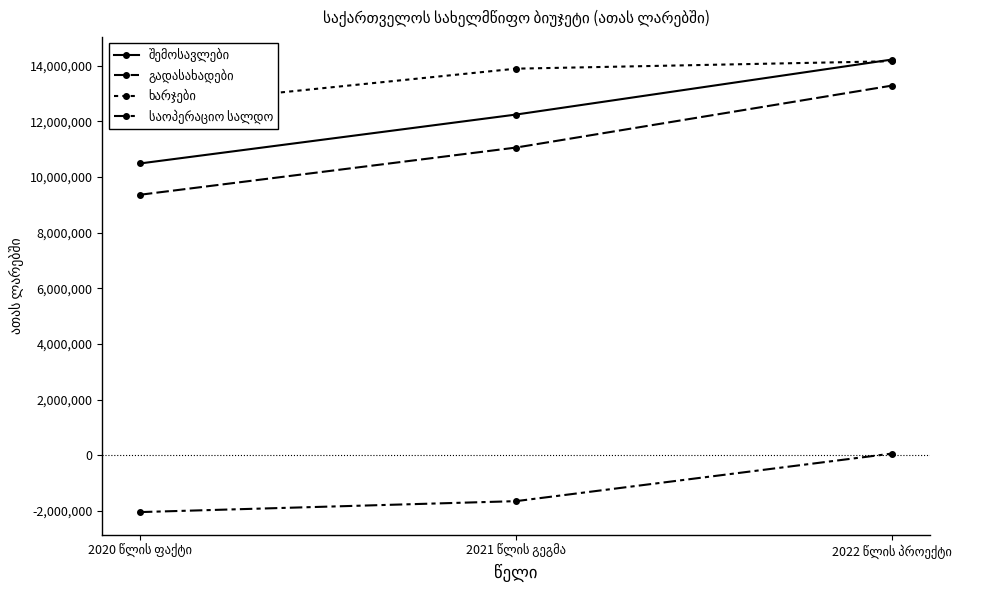

Which series changed the most between 2020 წლის ფაქტი and 2021 წლის გეგმა?

შემოსავლები